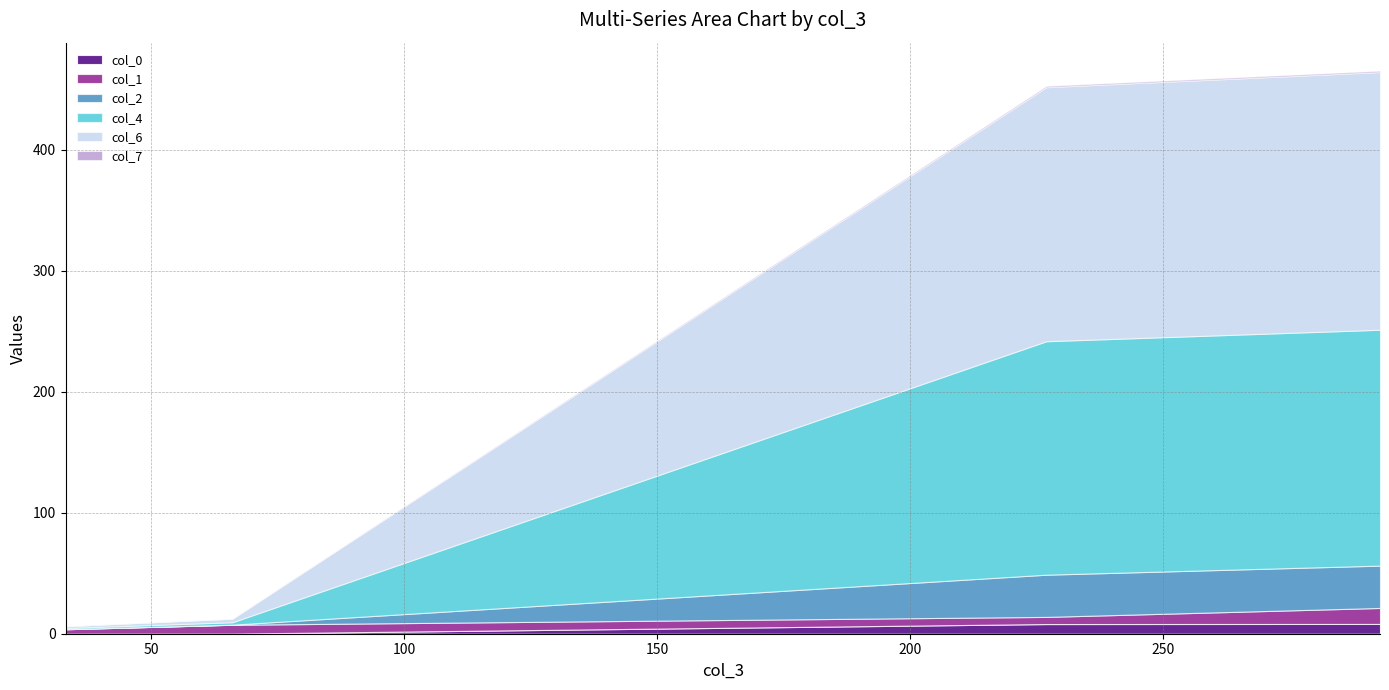

True or false: col_2 has a value of 46.1 at 293.

False